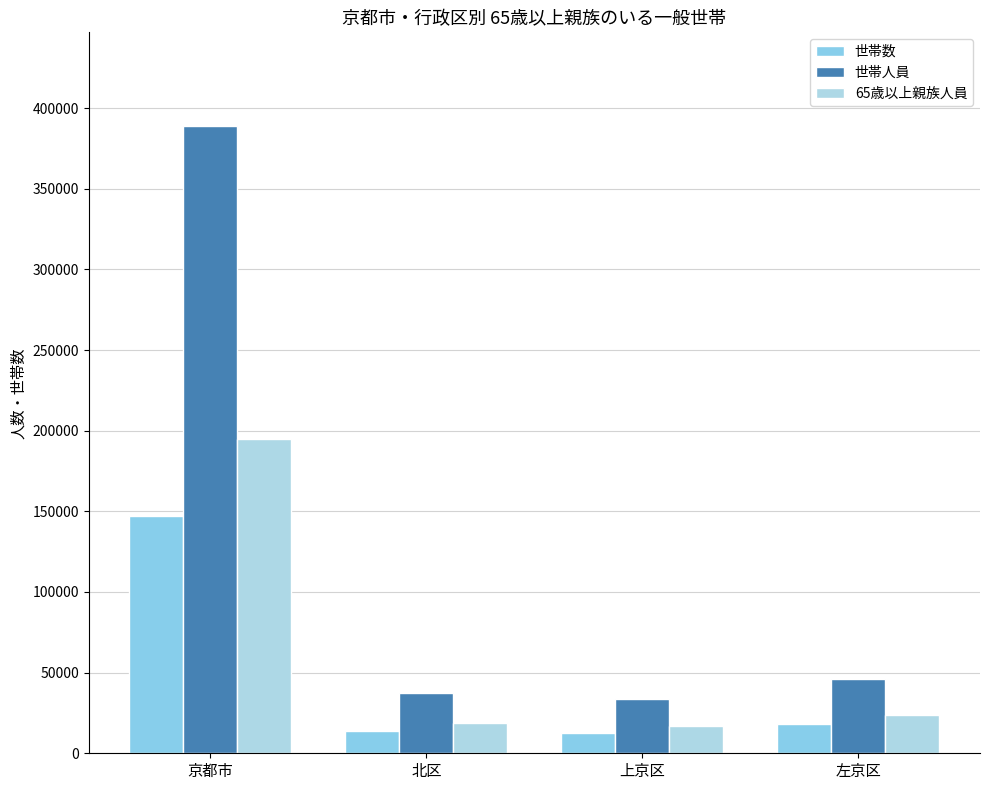

What are all the series names shown in the legend?

世帯数, 世帯人員, 65歳以上親族人員